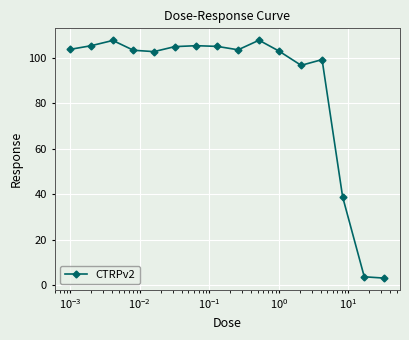

How many distinct data groups are displayed?

1